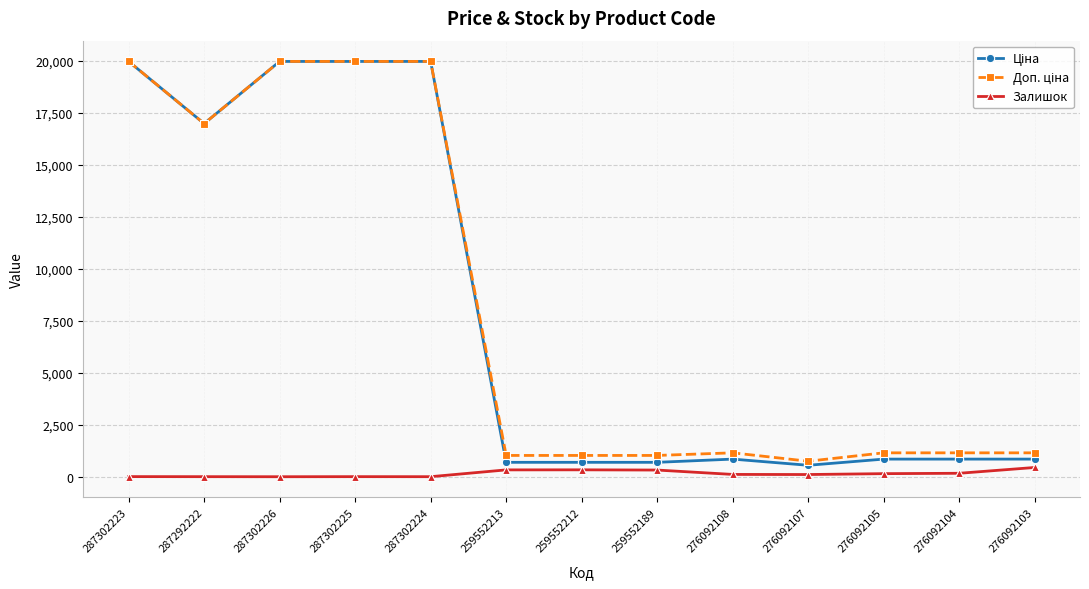

At how many categories does at least one series exceed 6525?

5